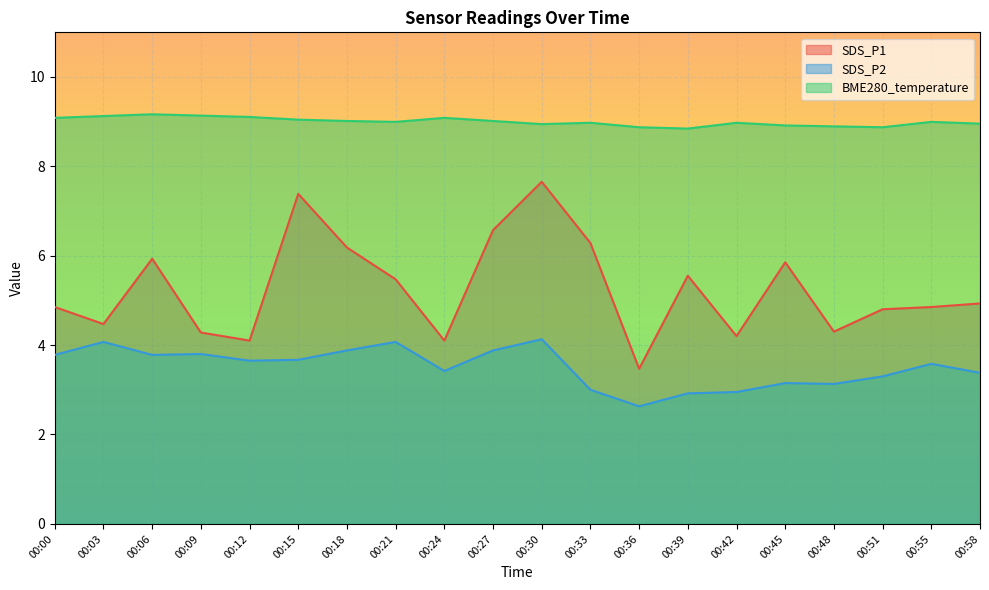

How many interior local peaks does the SDS_P2 series have?

6